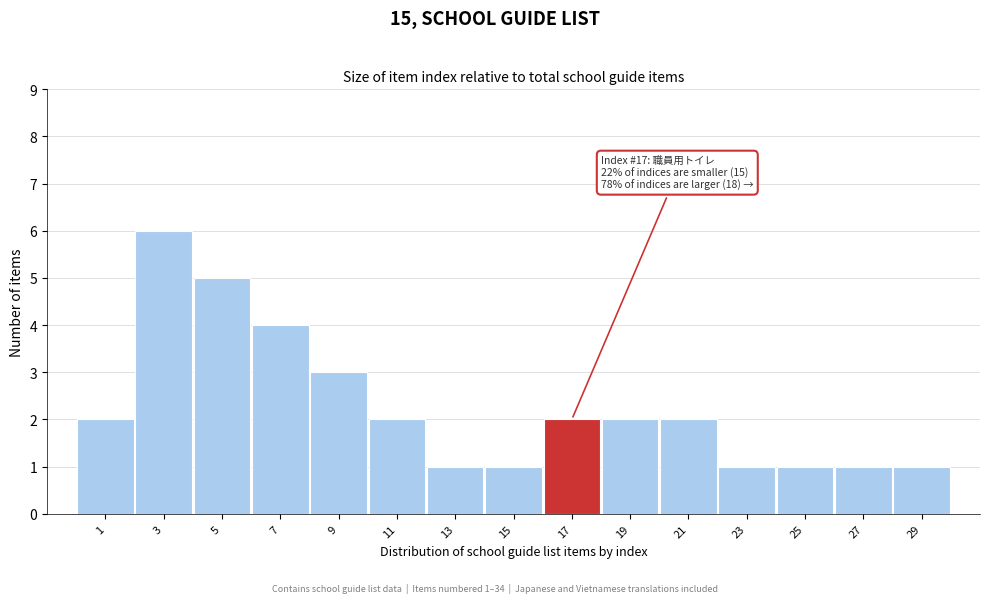

Reading right to left, what are all the values shown in this chart?

29=1	27=1	25=1	23=1	21=2	19=2	17=2	15=1	13=1	11=2	9=3	7=4	5=5	3=6	1=2